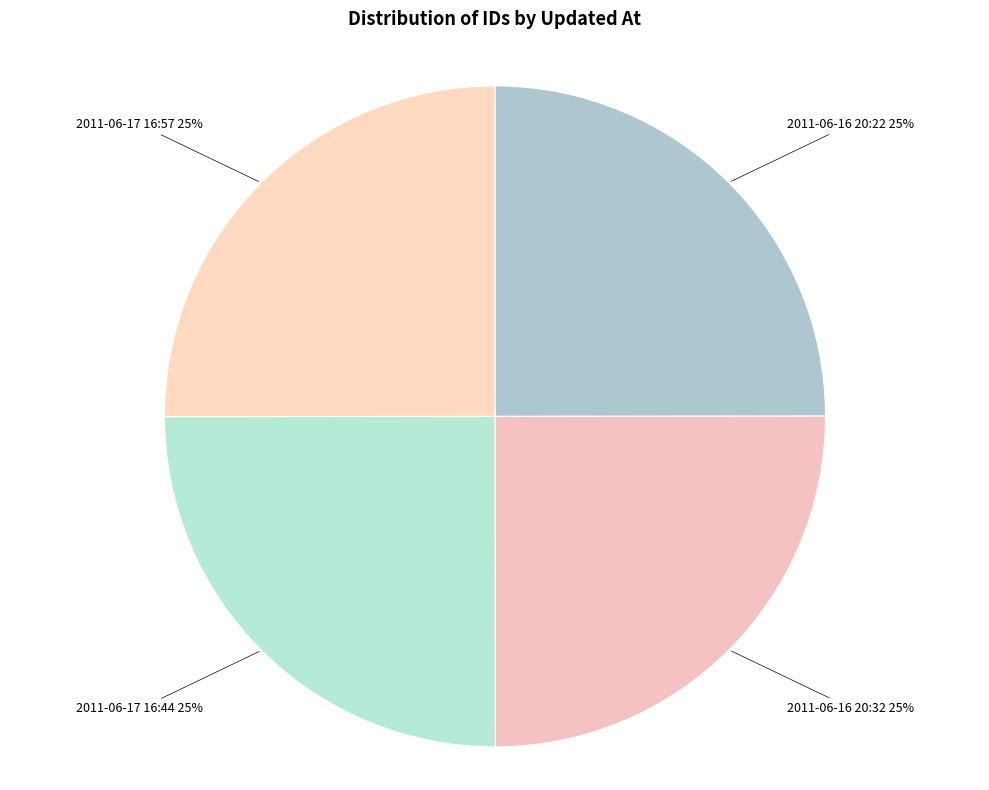

Approximately how many times larger is the value at 2011-06-17 16:44 compared to 2011-06-17 16:57?

1.0